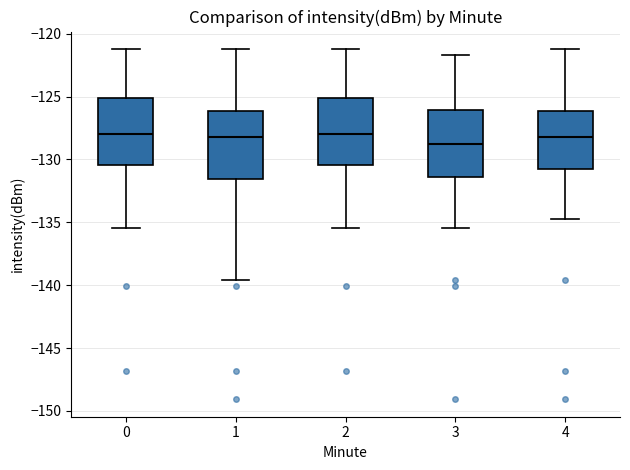

Reading left to right, read every box against the y-axis: the position of its median line, the range the box covers, and the ends of its whiskers. The values are not printed on the chart, so give them approximately, as read against the axis.

0: median -128.0, box -130.5 to -125.0, whiskers -135.5 to -121.0
1: median -128.0, box -131.5 to -126.0, whiskers -139.5 to -121.0
2: median -128.0, box -130.5 to -125.0, whiskers -135.5 to -121.0
3: median -129.0, box -131.5 to -126.0, whiskers -135.5 to -121.5
4: median -128.0, box -130.5 to -126.0, whiskers -135.0 to -121.0